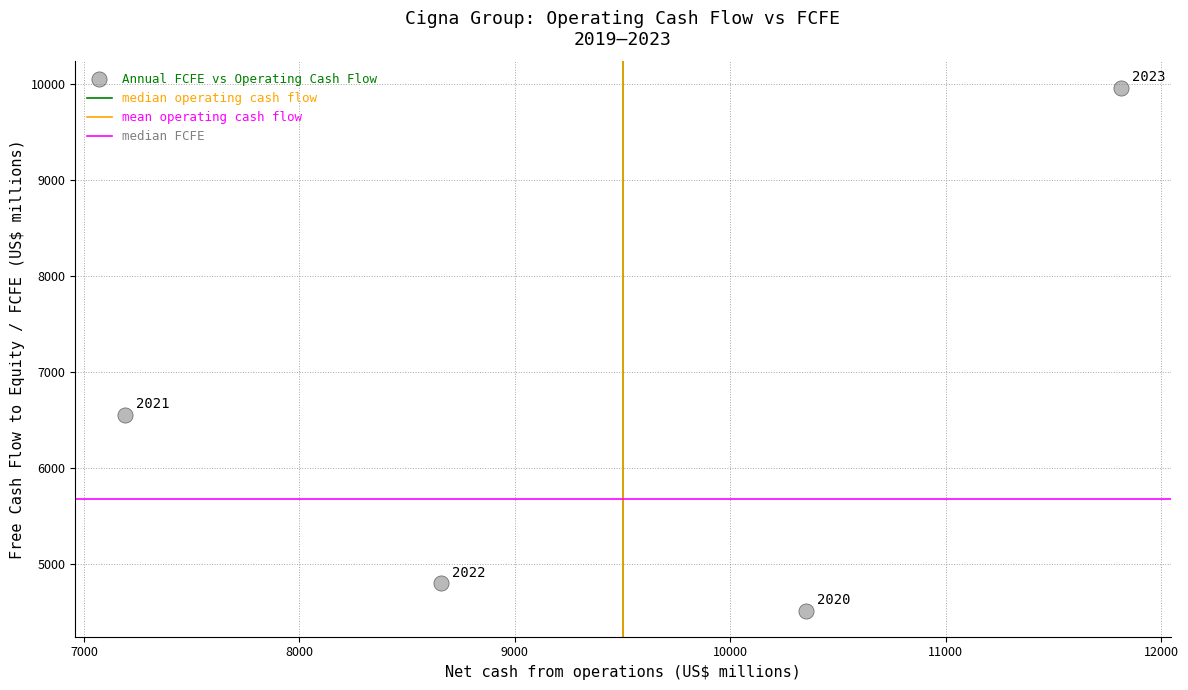

What is the average X value?

9502